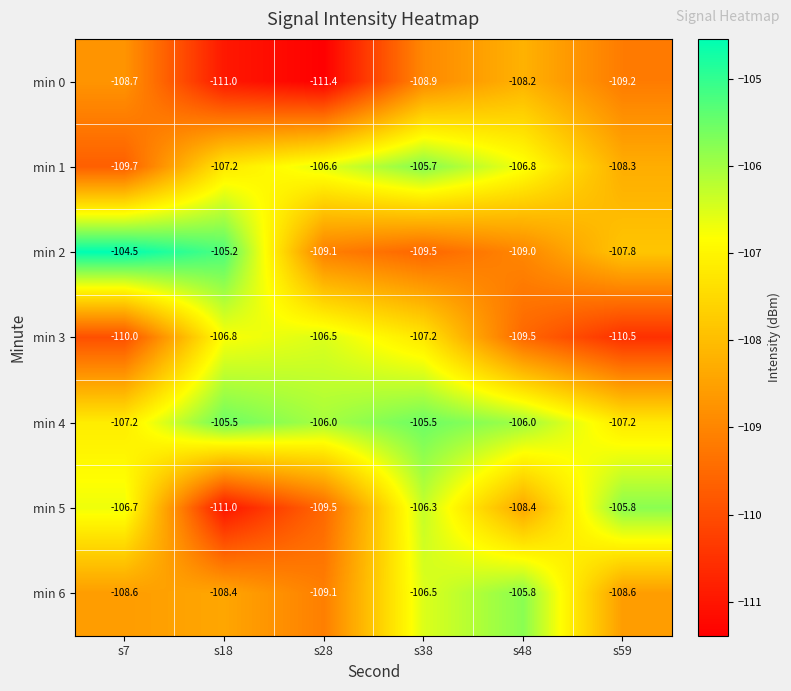

What is the spread (max minus min) of values at s48?

3.7